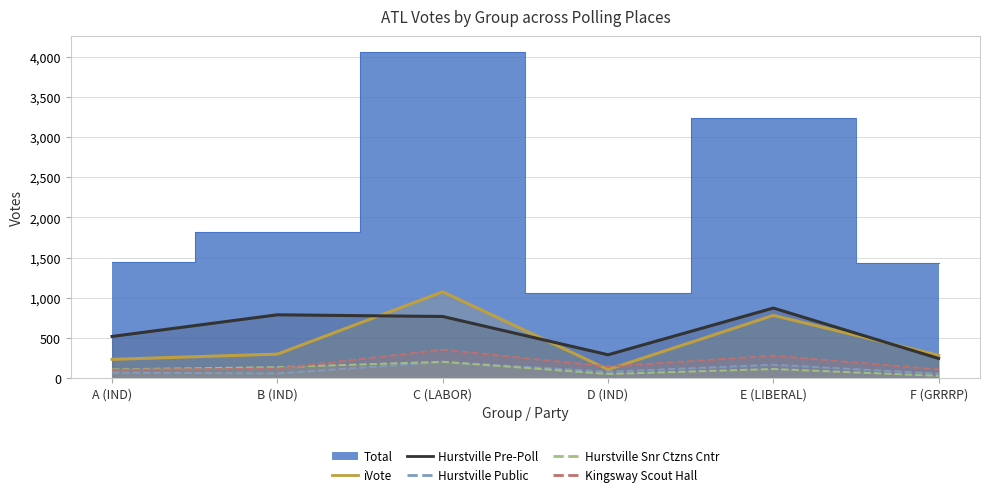

What is the label of the 5th point from the right?

B (IND)